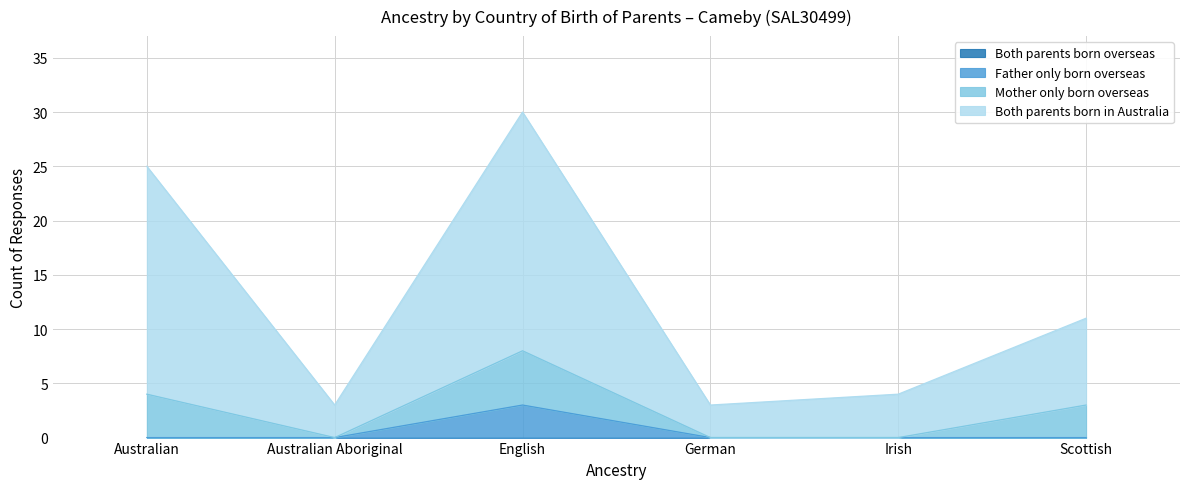

What is the minimum value for Both parents born in Australia?

3